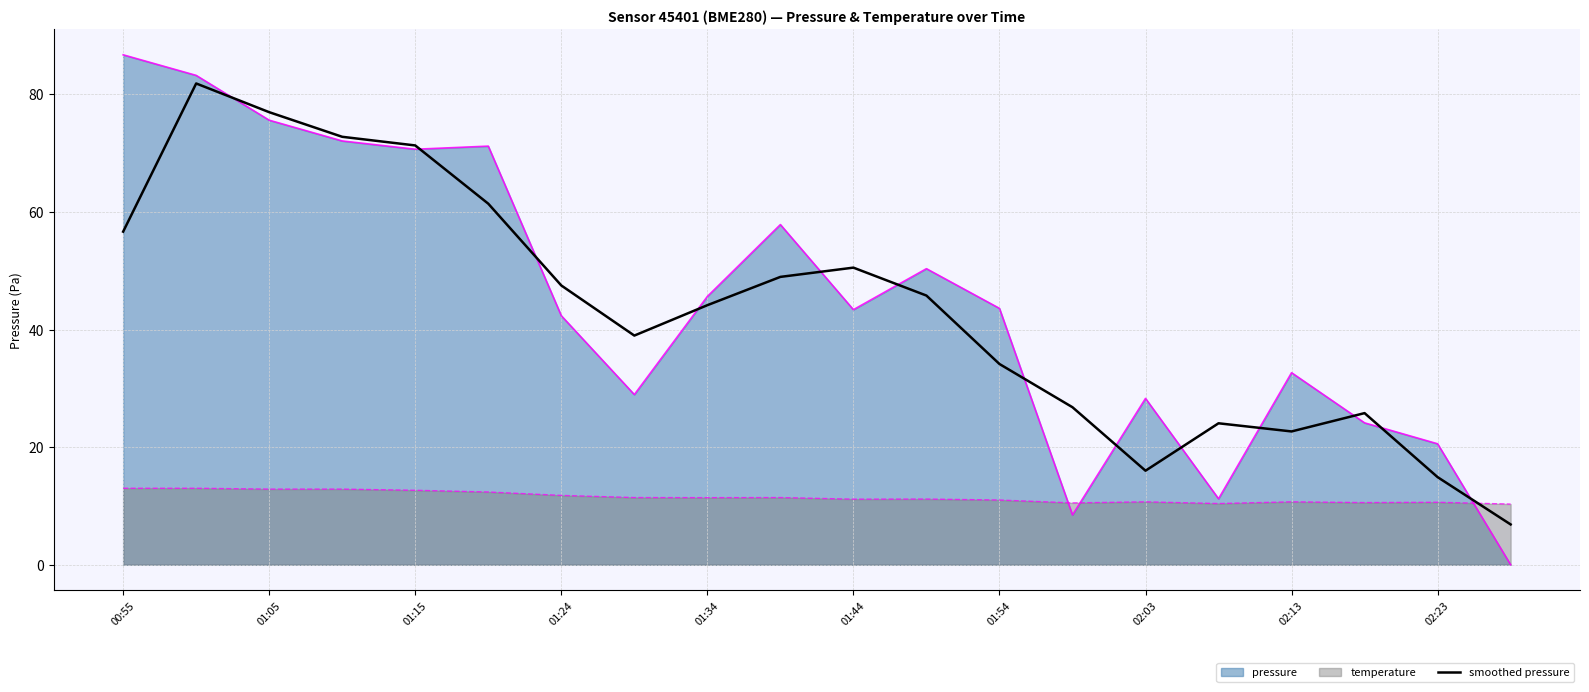

The smoothed pressure series shows 22.7 at 02:13. True or false?

True